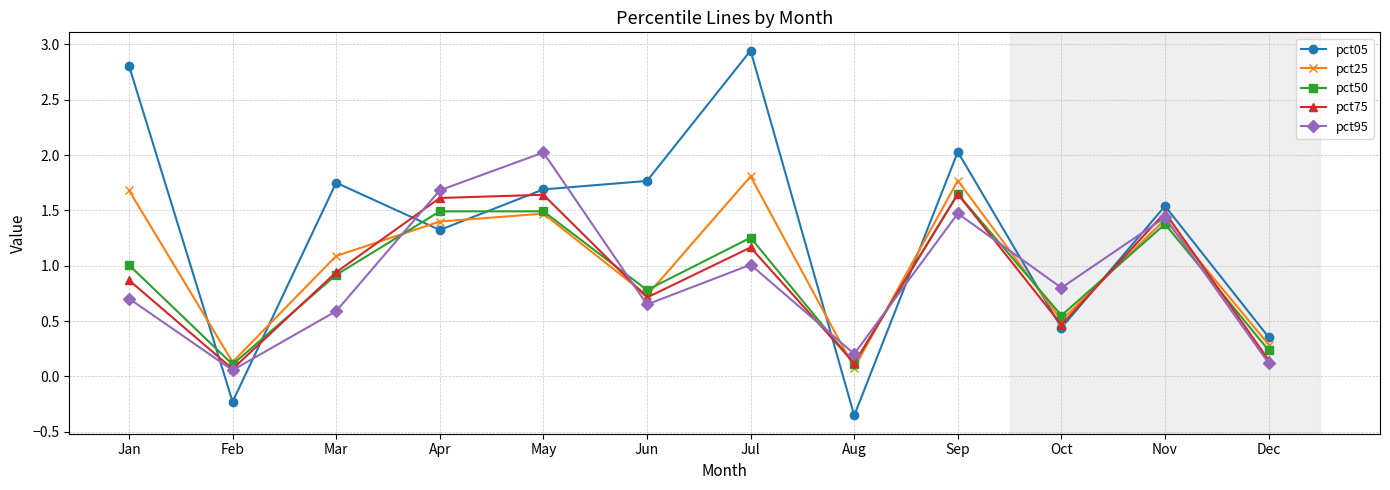

Is this an area chart (filled region under the line)?

No